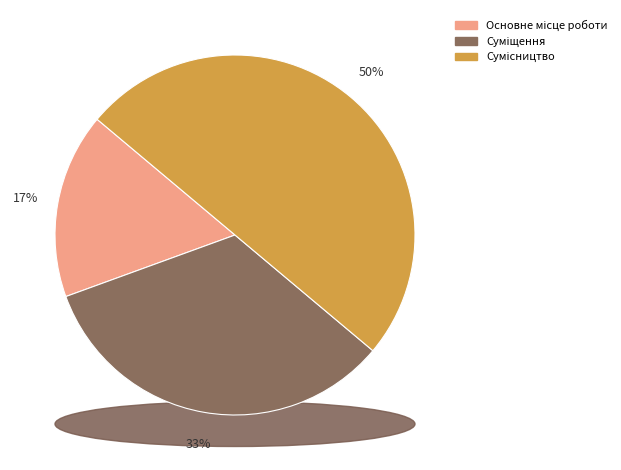

What is the ratio of the value at Основне місце роботи to the value at Сумісництво?

0.3